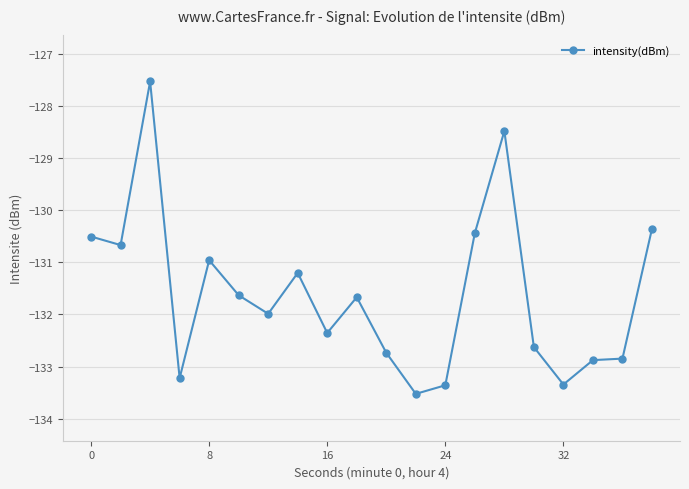

What is the difference between the maximum and minimum values?

6.0